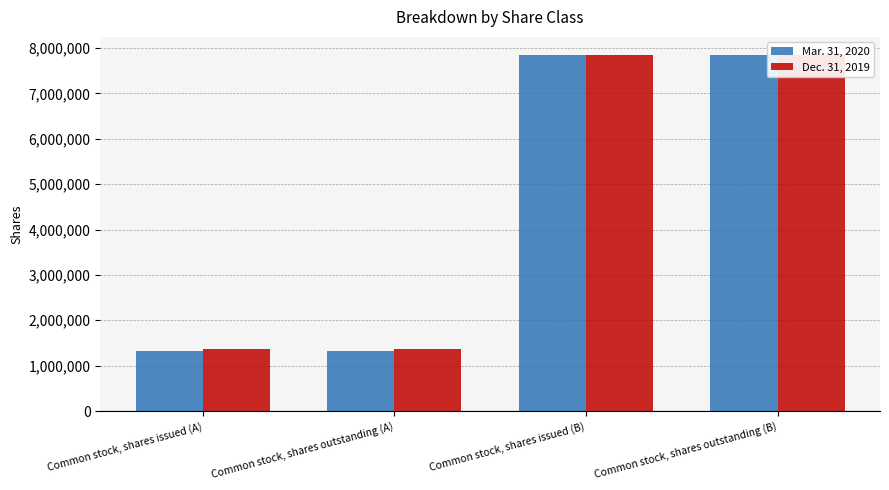

At which category is the sum across all series the highest?

Common stock, shares issued (B)